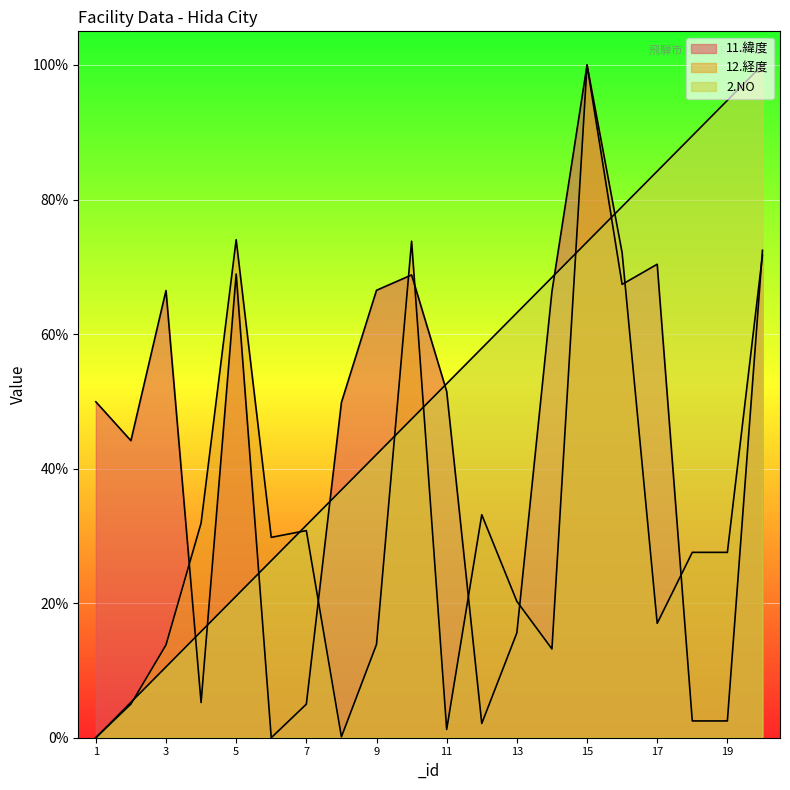

Count the number of data series in this chart.

3